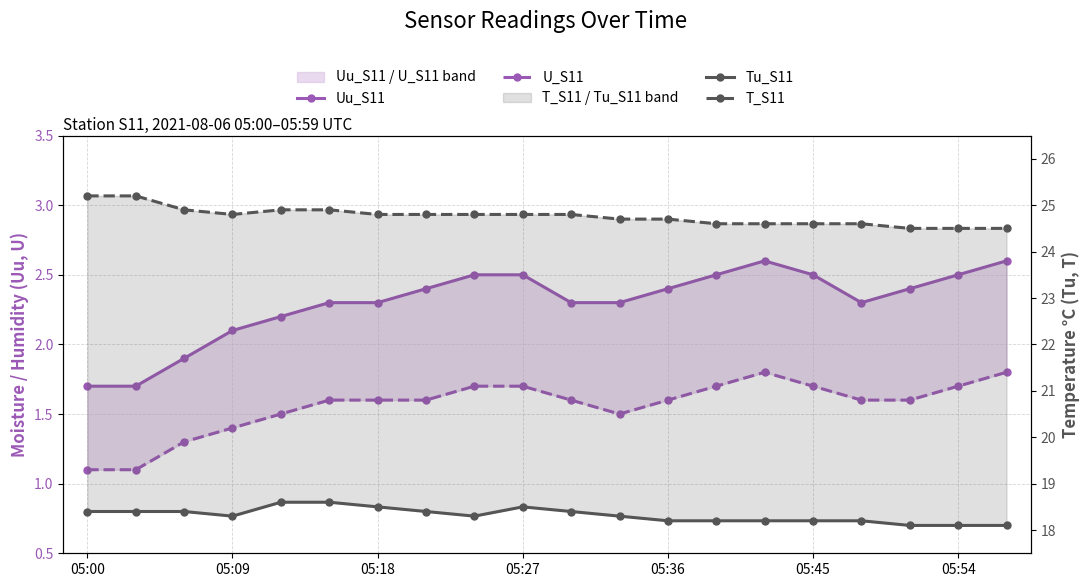

At which label does U_S11 reach its peak?

14